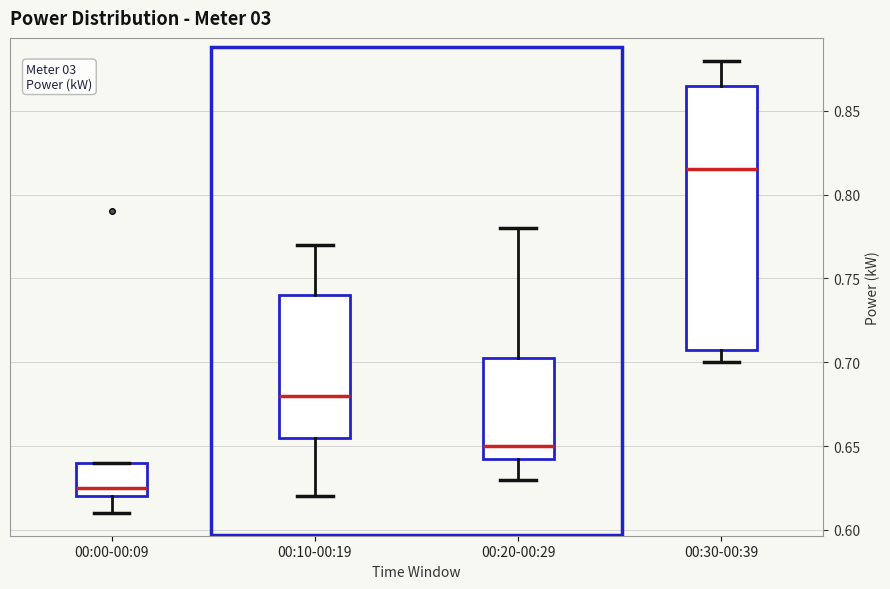

Where is the upper edge of the box for 00:00-00:09 on the y-axis? The values are not printed on the chart, so give them approximately, as read against the axis.

0.640